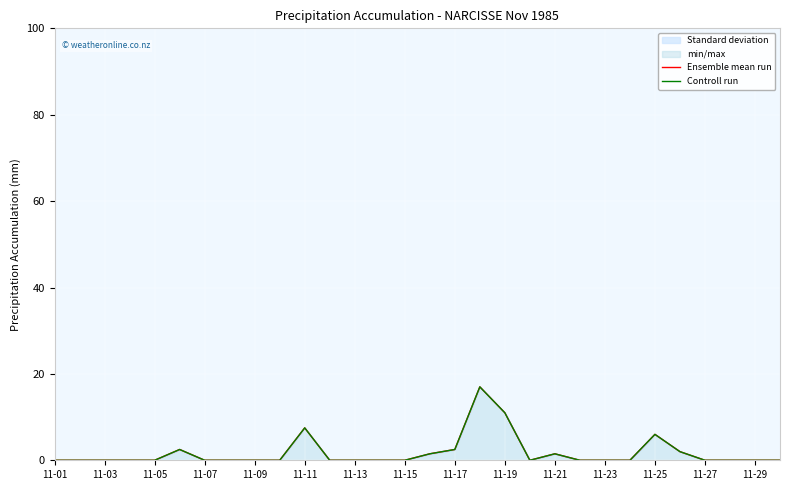

What is the average value of the Ensemble mean run series?

1.7